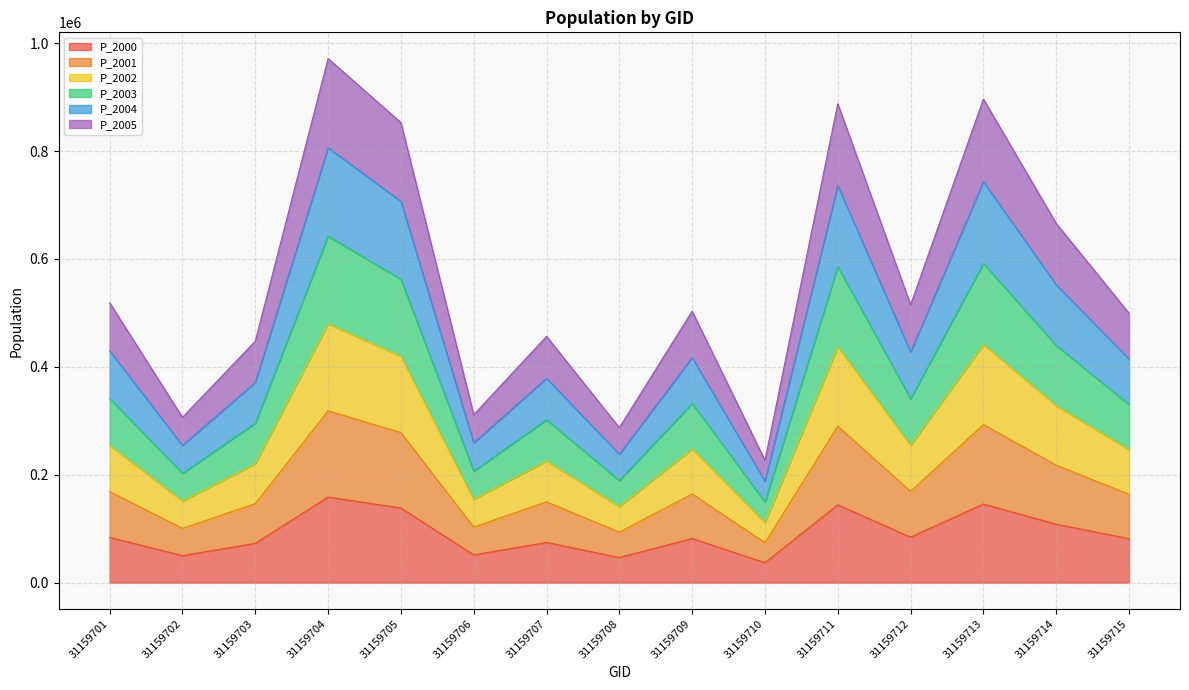

True or false: P_2000 has a value of 78255.9 at 31159704.

False